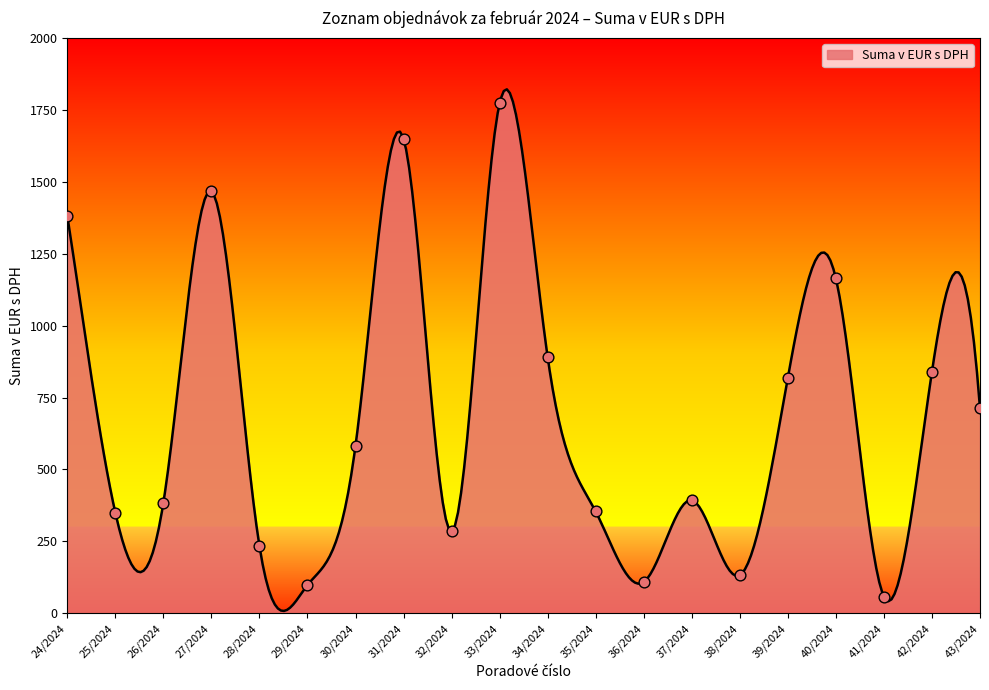

Between 38/2024 and 28/2024, which is larger?

28/2024